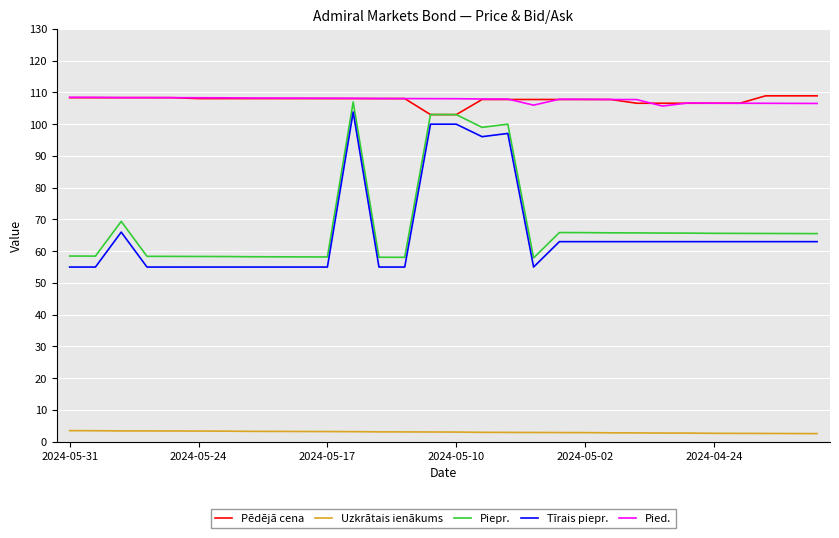

True or false: Pēdējā cena and Tīrais piepr. intersect in this chart.

False